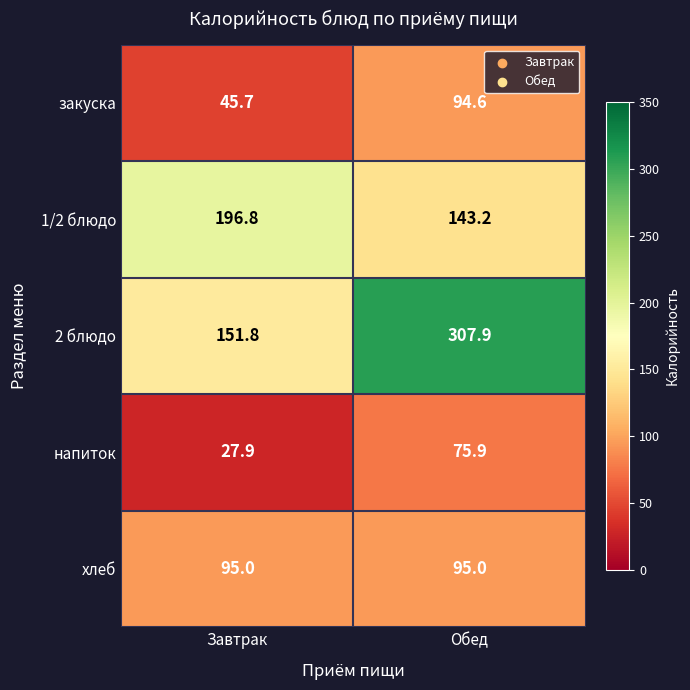

How many series are shown in this chart?

5